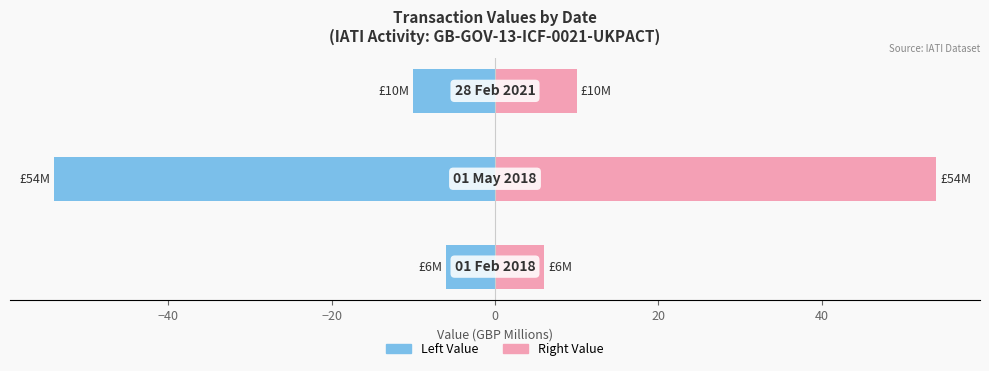

What is the value of the Right (Single Mother style) bar at the 3rd from the left?

10